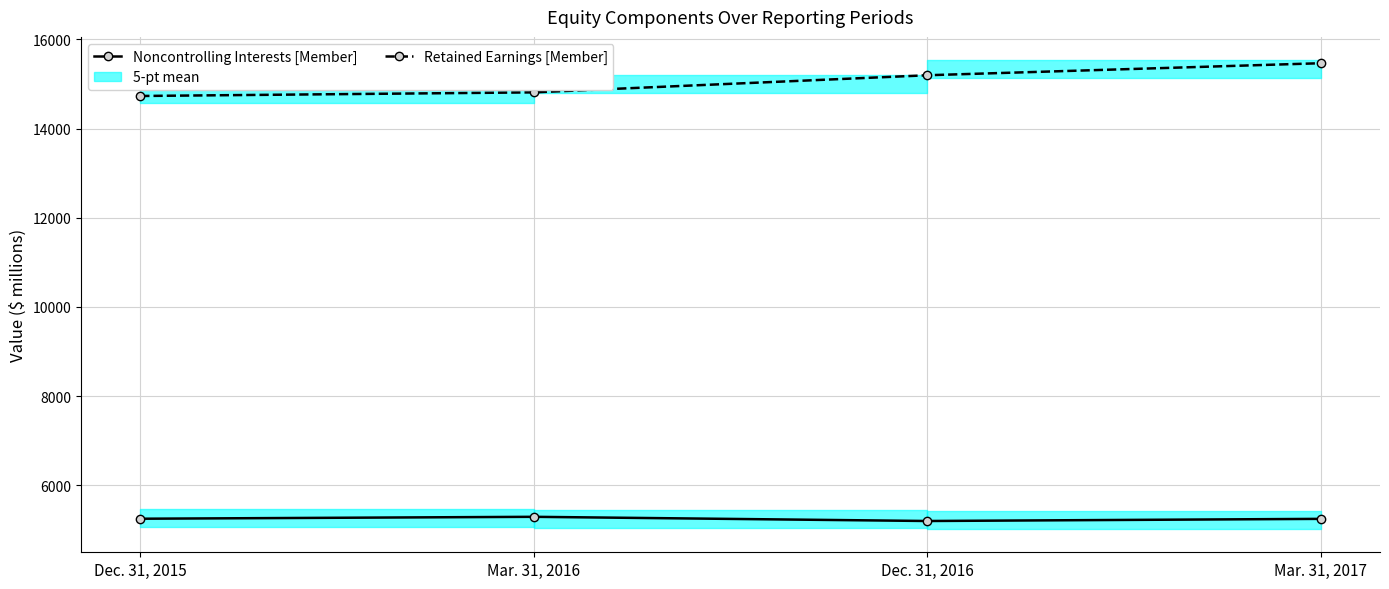

List the labels in order of Noncontrolling Interests [Member] value, largest first.

Mar. 31, 2016, Dec. 31, 2015, Mar. 31, 2017, Dec. 31, 2016